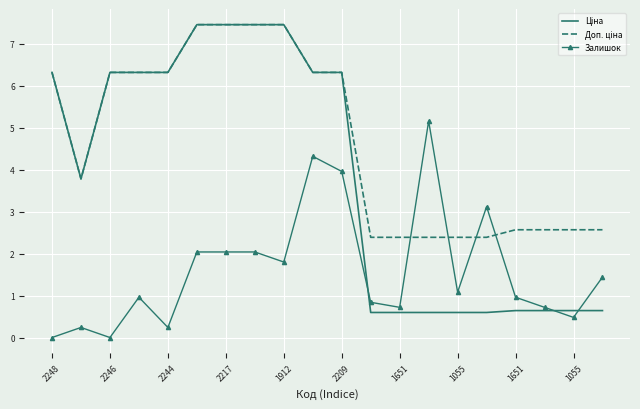

What is the maximum value shown in the chart?

7.5